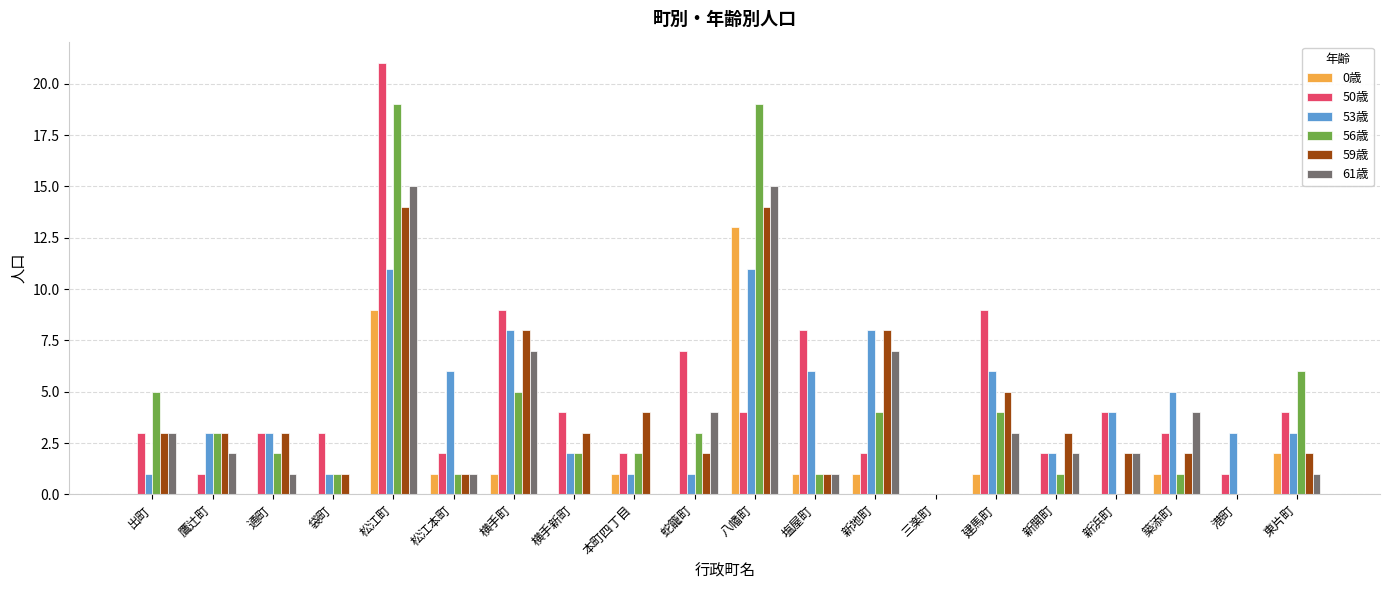

Read the 53歳 value at 港町.

3